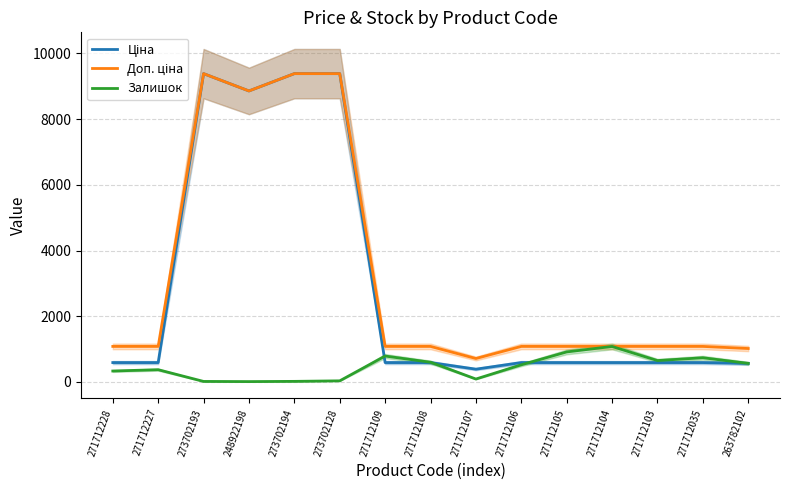

Which category has the highest value across all series?

273702193